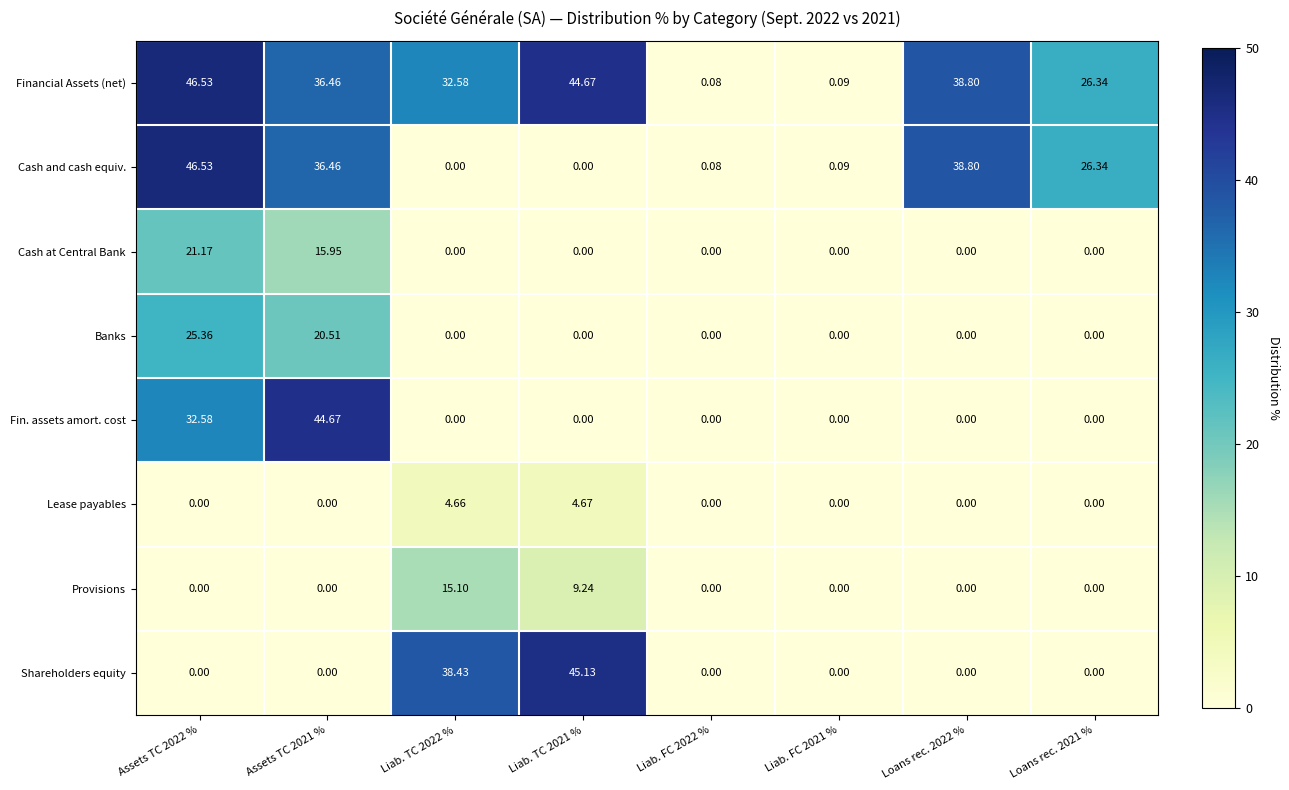

How many series are shown in this chart?

8